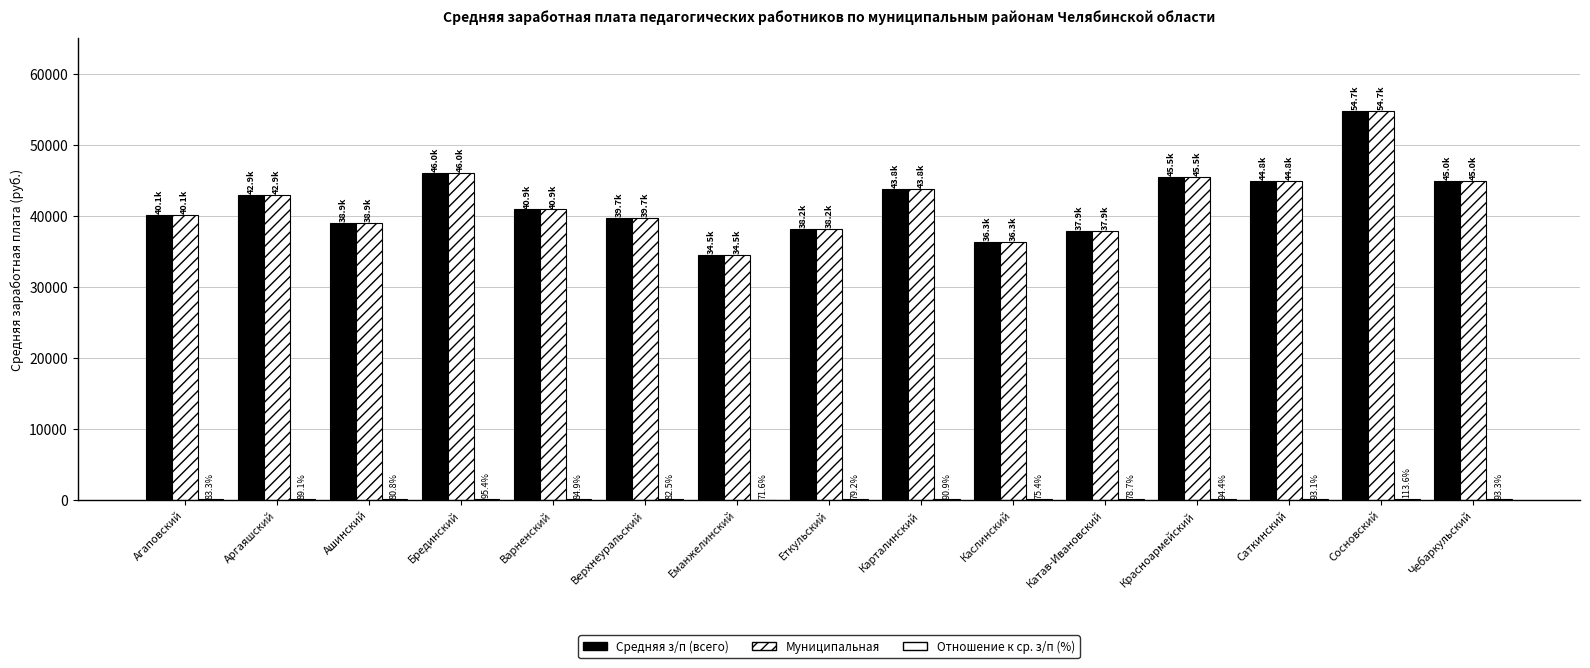

Is it true that Средняя з/п (всего) equals 70483.9 at Аргаяшский?

False